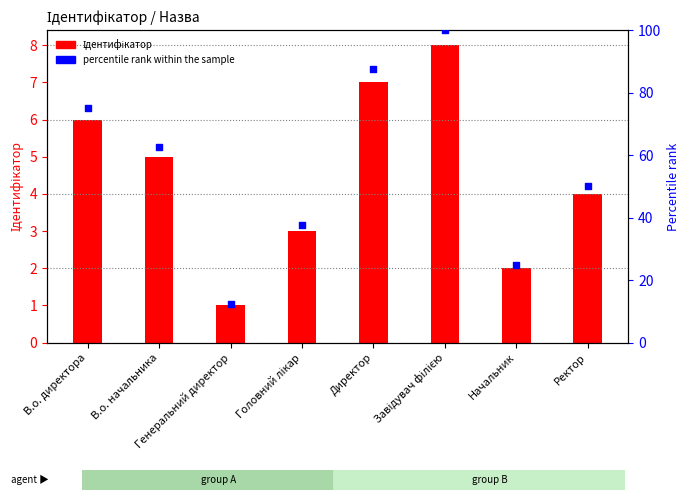

Which series has the largest Y range (max minus min)?

percentile rank within the sample